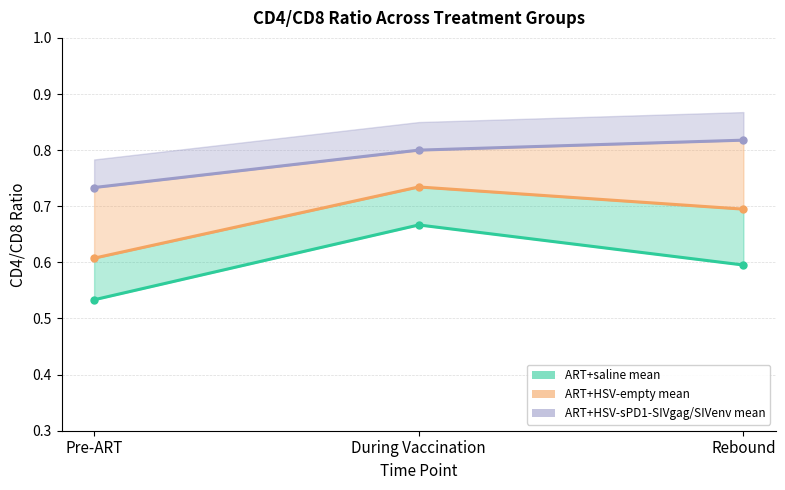

How many ART+HSV-sPD1-SIVgag/SIVenv mean values are between 0 and 1?

3